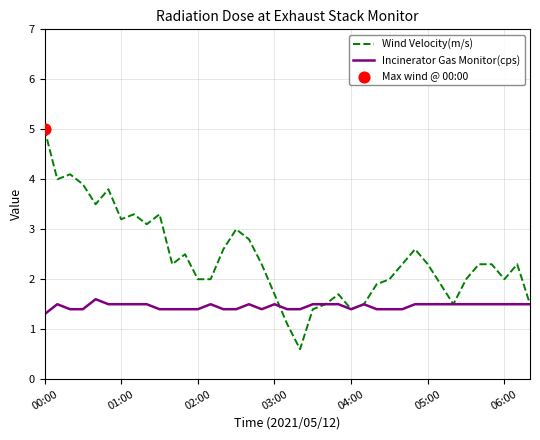

At how many categories does at least one series exceed 0?

39